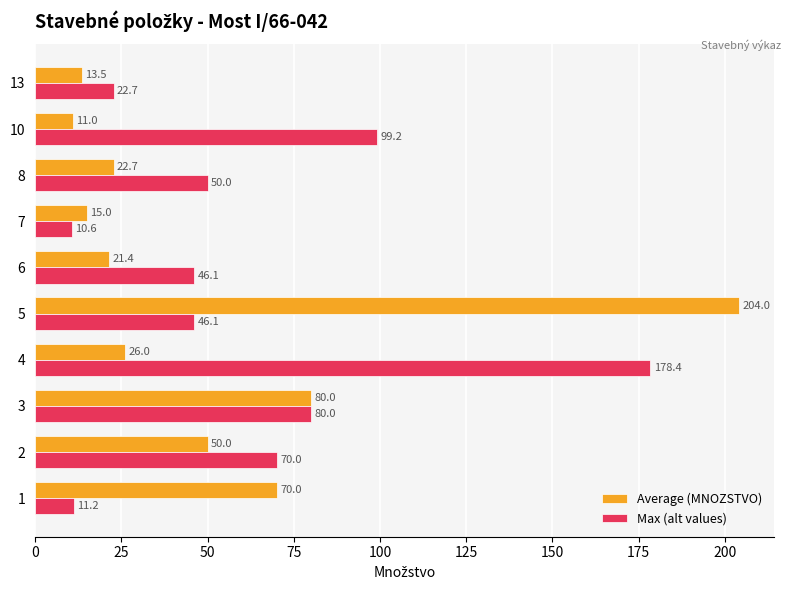

Which category has the highest value across all series?

5